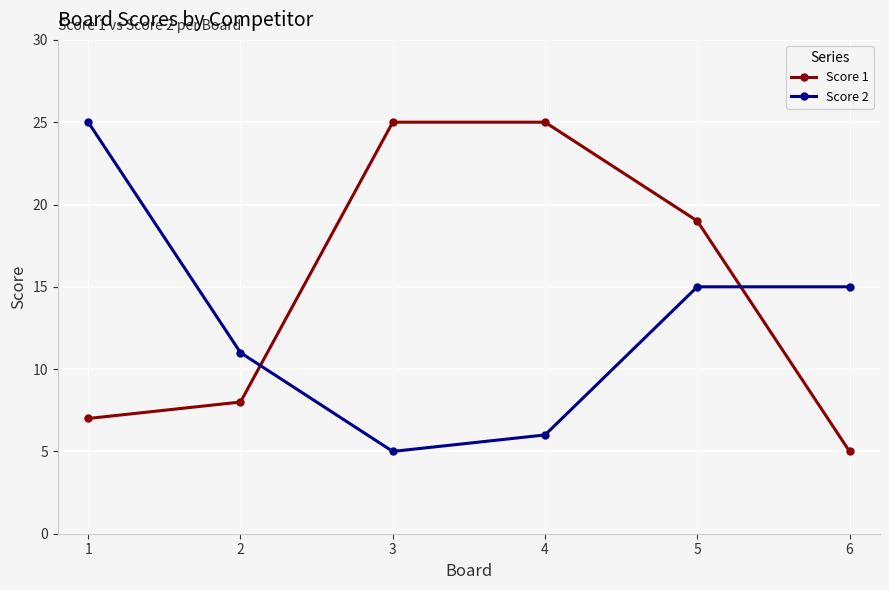

What is the approximate value of Score 2 at 6, to the nearest 5?

15